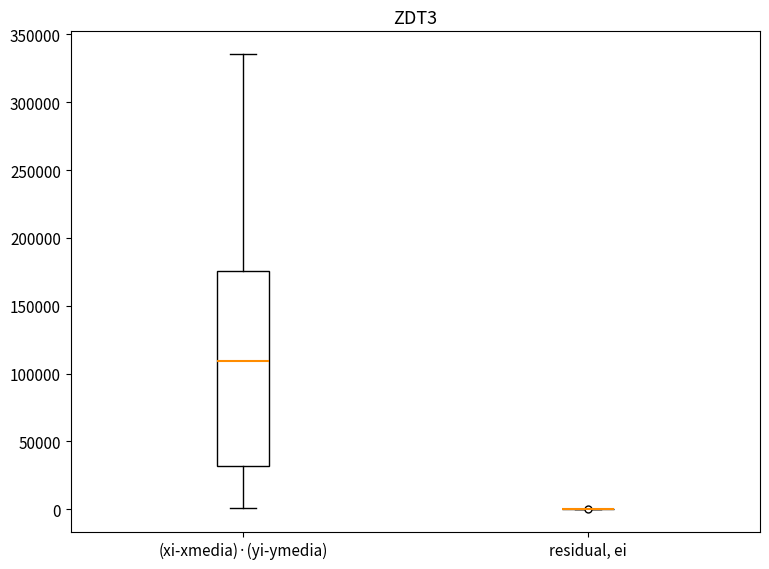

Reading left to right, read every box against the y-axis: the position of its median line, the range the box covers, and the ends of its whiskers. The values are not printed on the chart, so give them approximately, as read against the axis.

(xi-xmedia)·(yi-ymedia): median 110000, box 30000 to 175000, whiskers 0 to 335000
residual, ei: box collapsed to a line at 0, whiskers 0 to 0